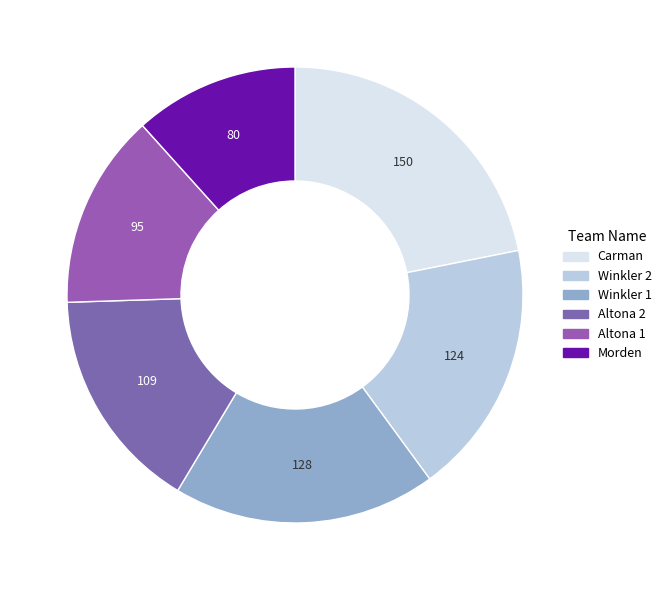

What is the largest slice in the pie chart?

Carman